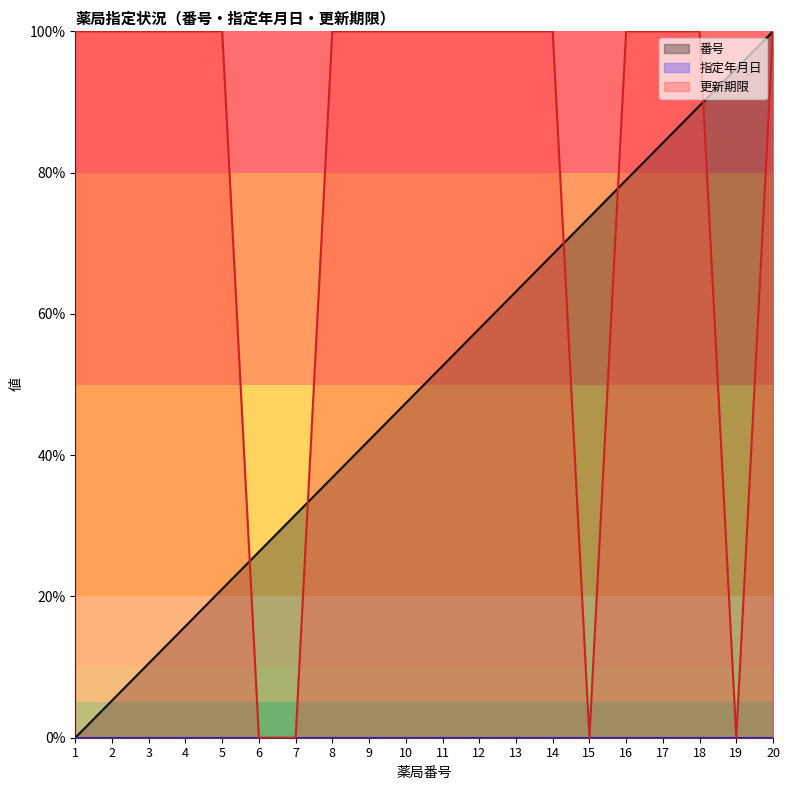

True or false: 更新期限 has a value of 151.1 at 2.

False